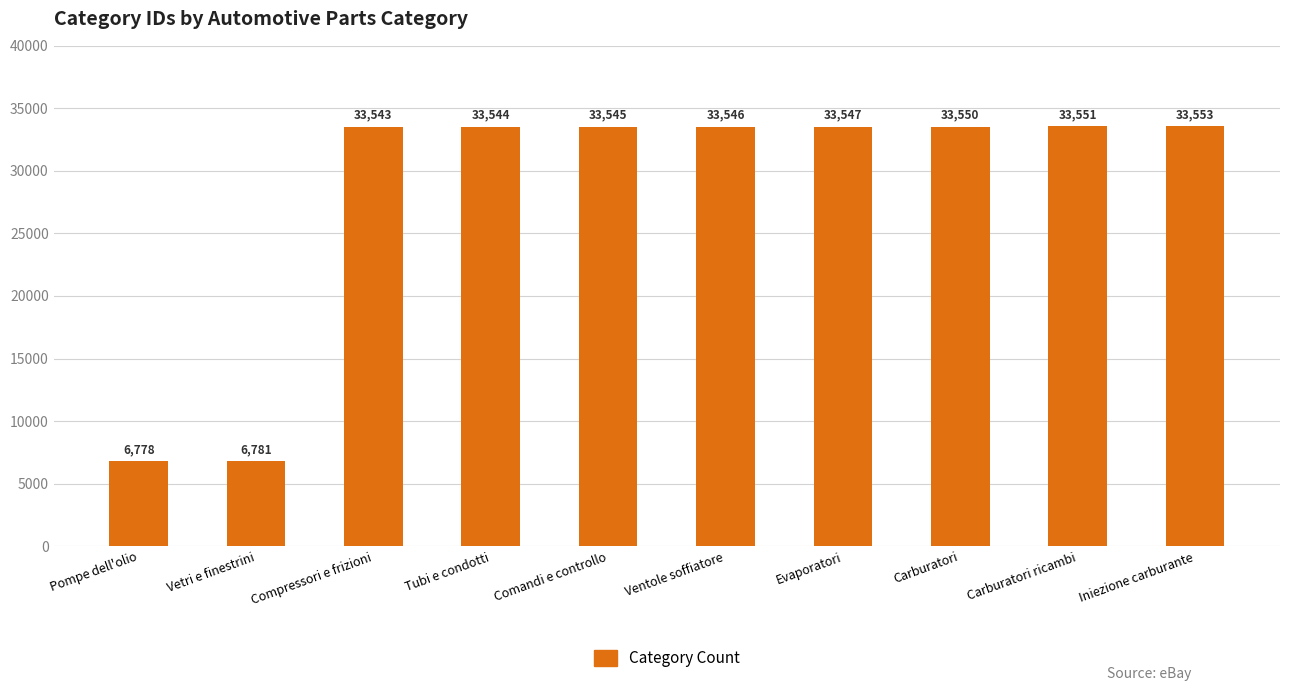

What is the minimum value shown in the chart?

6778